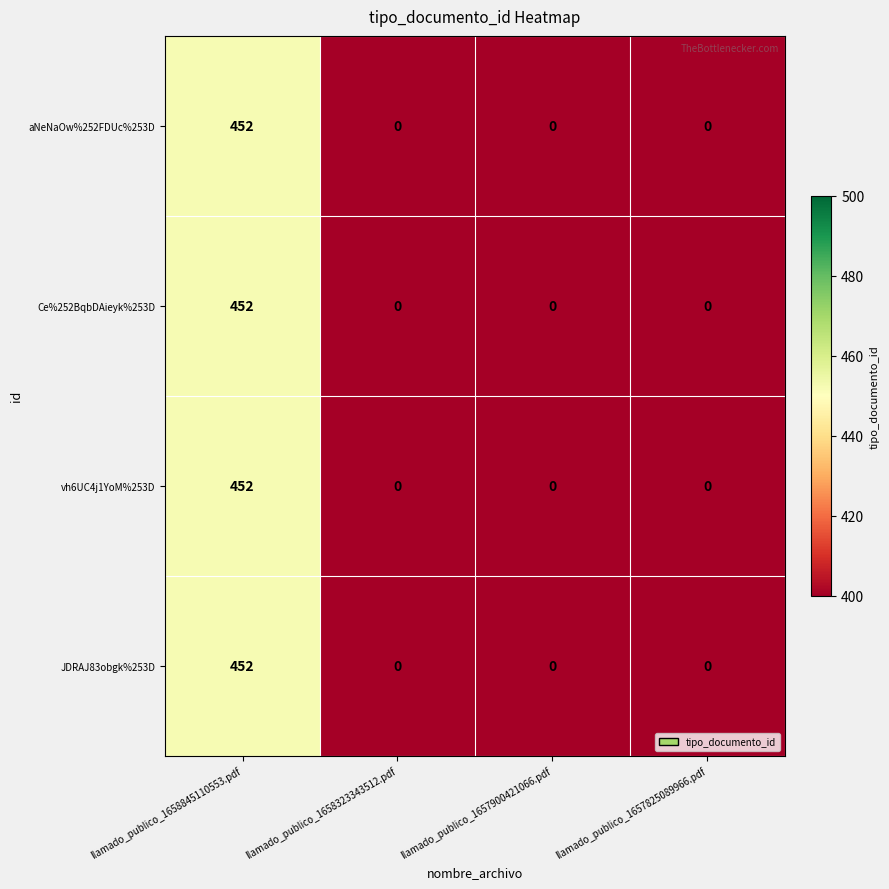

At which label does aNeNaOw%252FDUc%253D reach its peak?

llamado_publico_1658845110553.pdf